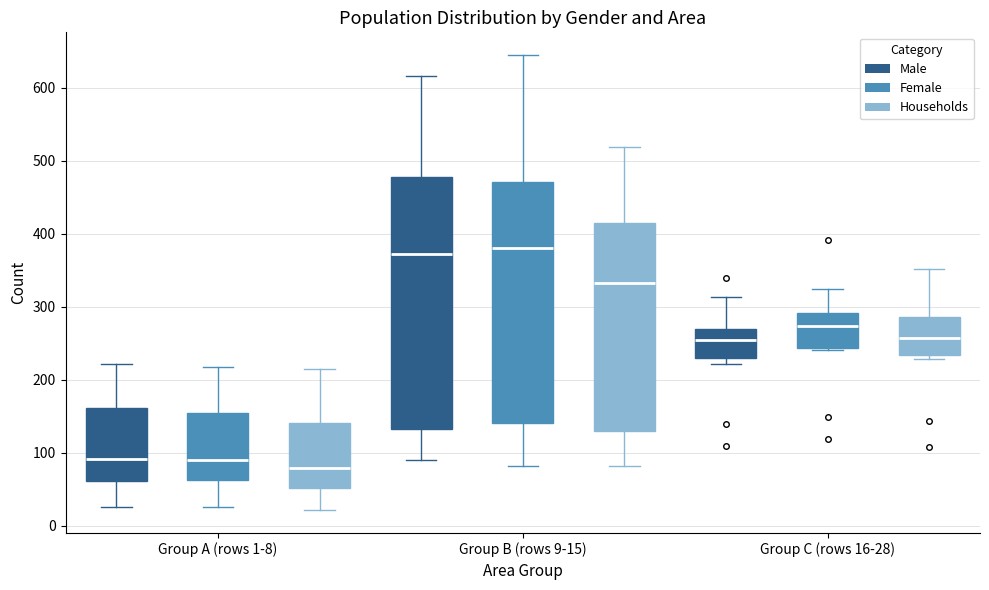

Reading left to right, read every box against the y-axis: the position of its median line, the range the box covers, and the ends of its whiskers. The values are not printed on the chart, so give them approximately, as read against the axis.

Group A (rows 1-8) (Male): median 90, box 60 to 160, whiskers 30 to 220
Group A (rows 1-8) (Female): median 90, box 60 to 150, whiskers 30 to 220
Group A (rows 1-8) (Households): median 80, box 50 to 140, whiskers 20 to 220
Group B (rows 9-15) (Male): median 370, box 130 to 480, whiskers 90 to 620
Group B (rows 9-15) (Female): median 380, box 140 to 470, whiskers 80 to 650
Group B (rows 9-15) (Households): median 330, box 130 to 420, whiskers 80 to 520
Group C (rows 16-28) (Male): median 250, box 230 to 270, whiskers 220 to 310
Group C (rows 16-28) (Female): median 270, box 240 to 290, whiskers 240 to 320
Group C (rows 16-28) (Households): median 260, box 230 to 290, whiskers 230 (just below the box's lower edge) to 350